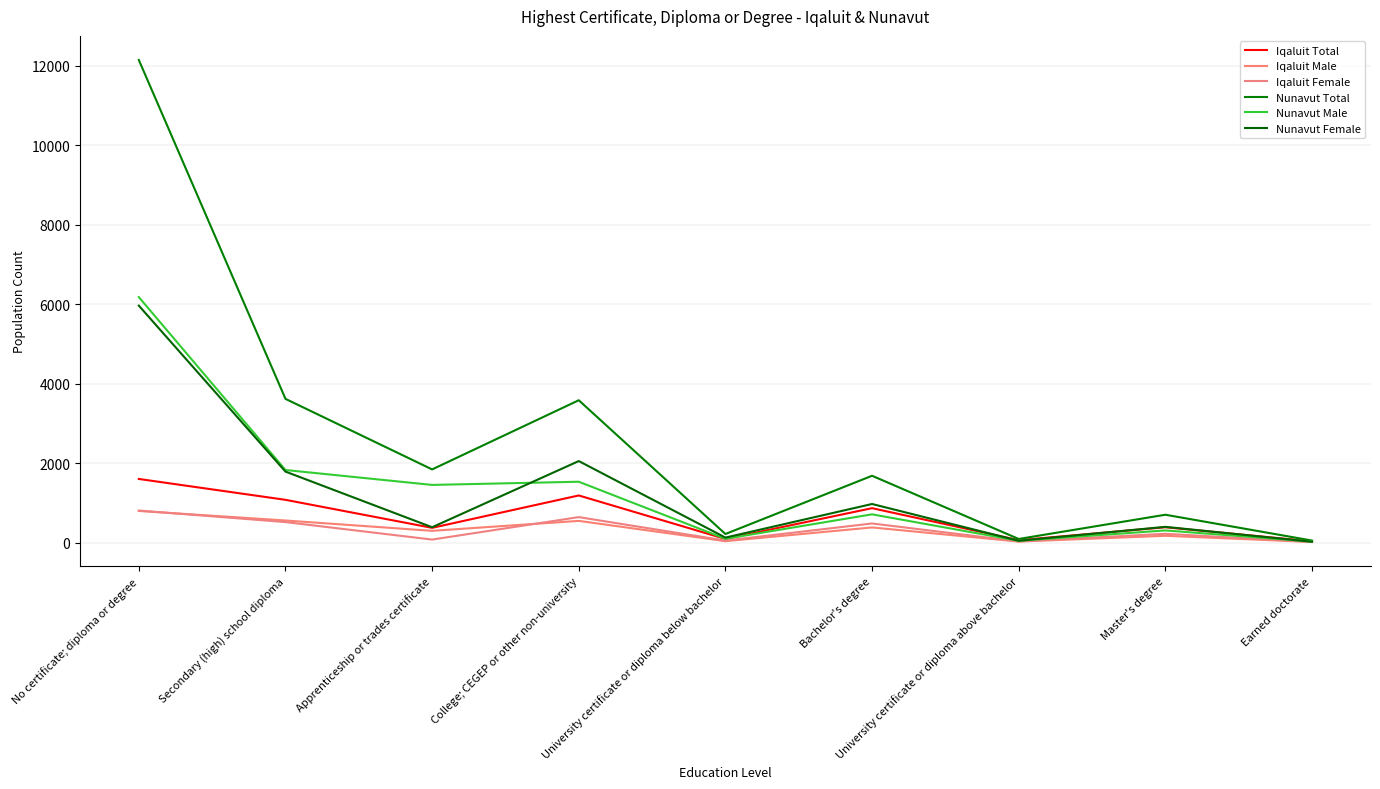

Between University certificate or diploma above bachelor and Master's degree, which series saw the biggest shift?

Nunavut Total